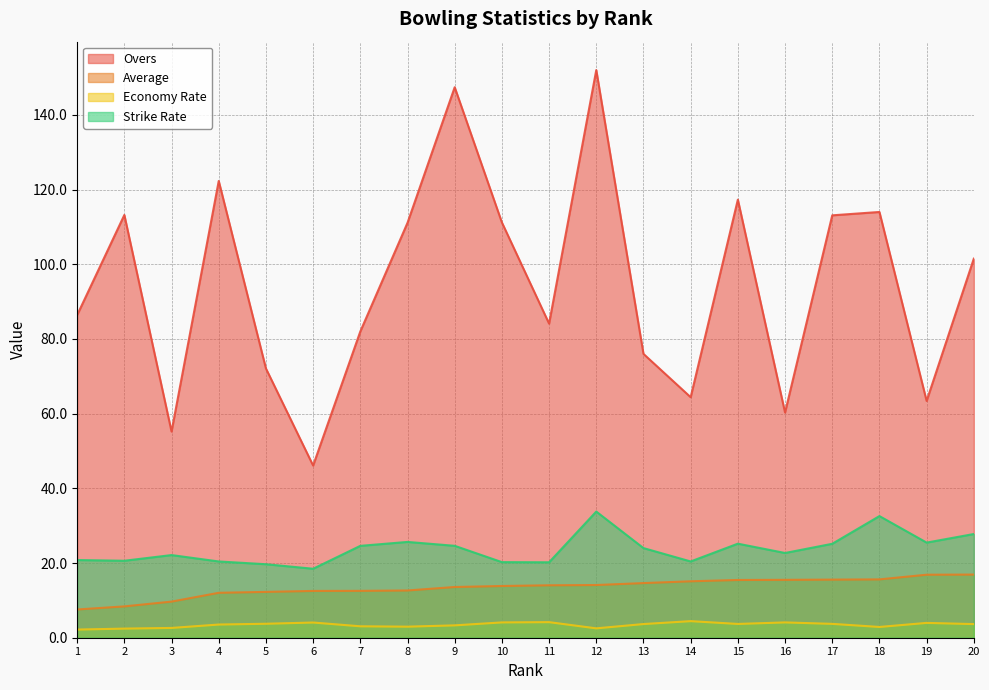

What is the difference between the second highest and second lowest values in the Strike Rate series?

12.9